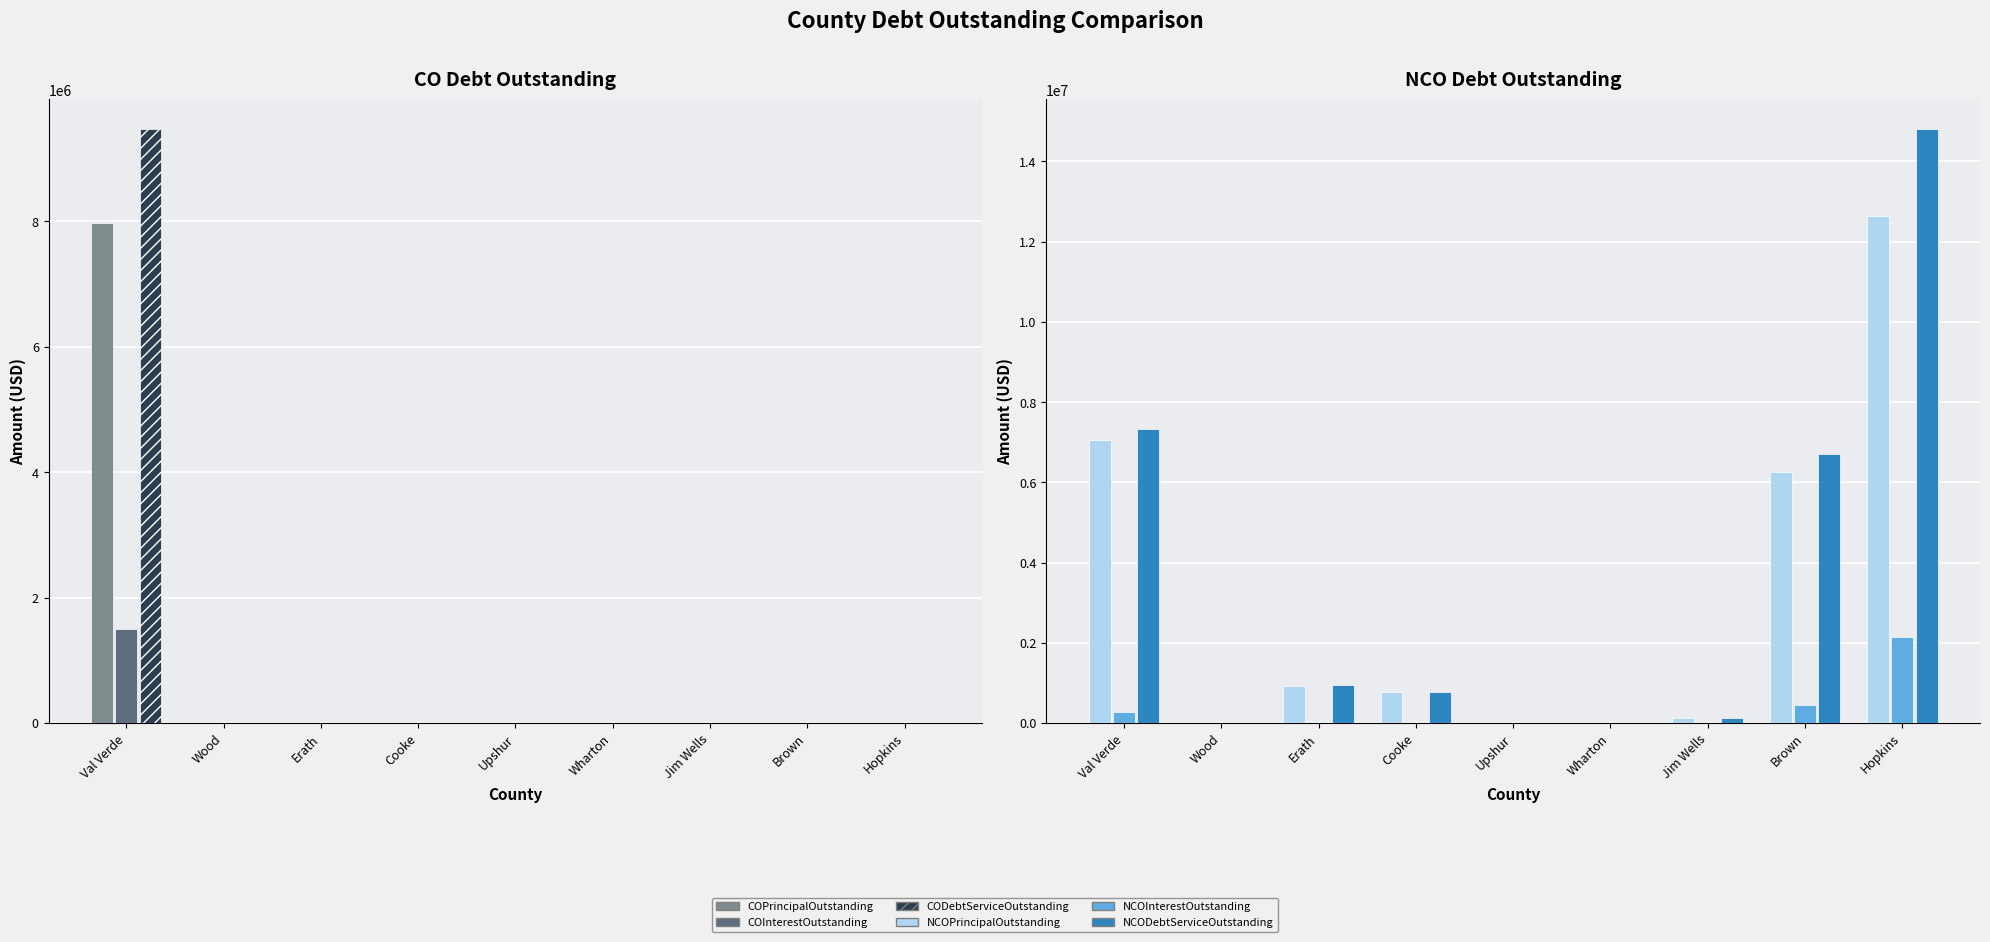

Which series has the largest total across all categories?

NCODebtServiceOutstanding